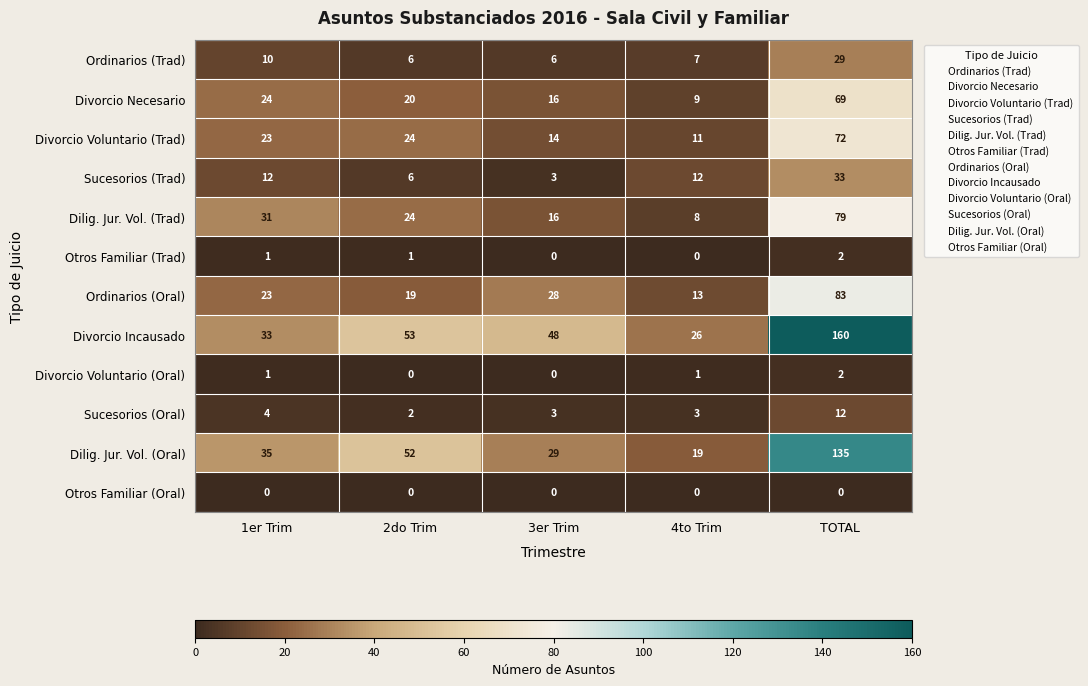

What is the difference between the Ordinarios (Oral) values at 4to Trim and 3er Trim?

15